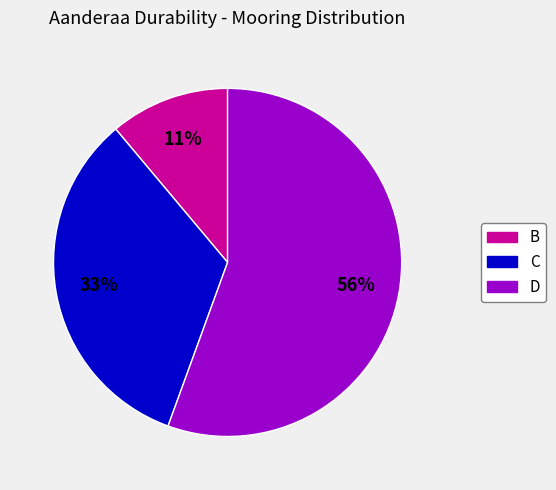

Is there any slice that represents more than half of the pie?

Yes